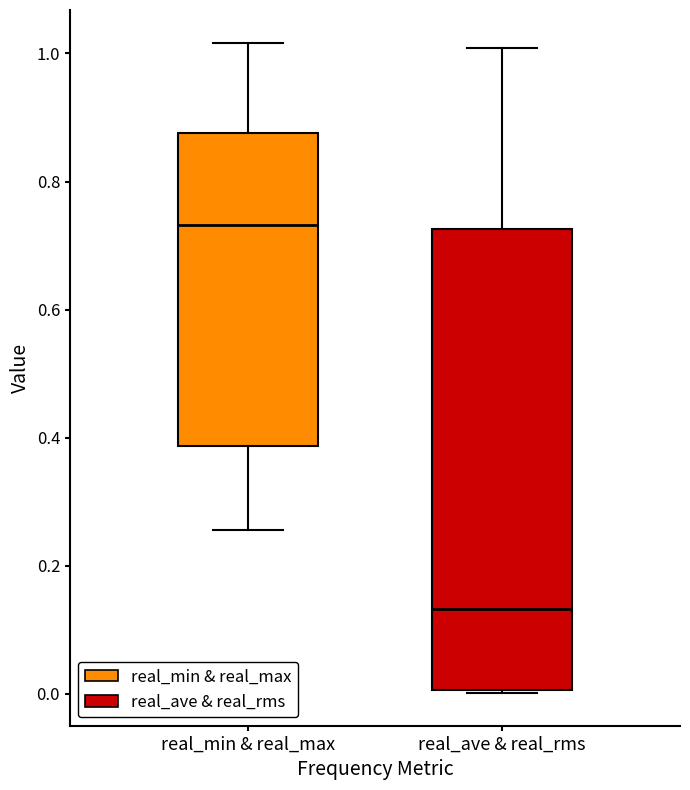

Reading left to right, read every box against the y-axis: the position of its median line, the range the box covers, and the ends of its whiskers. The values are not printed on the chart, so give them approximately, as read against the axis.

real_min & real_max: median 0.74, box 0.38 to 0.88, whiskers 0.26 to 1.02
real_ave & real_rms: median 0.14, box 0.00 to 0.72, whiskers 0.00 to 1.00